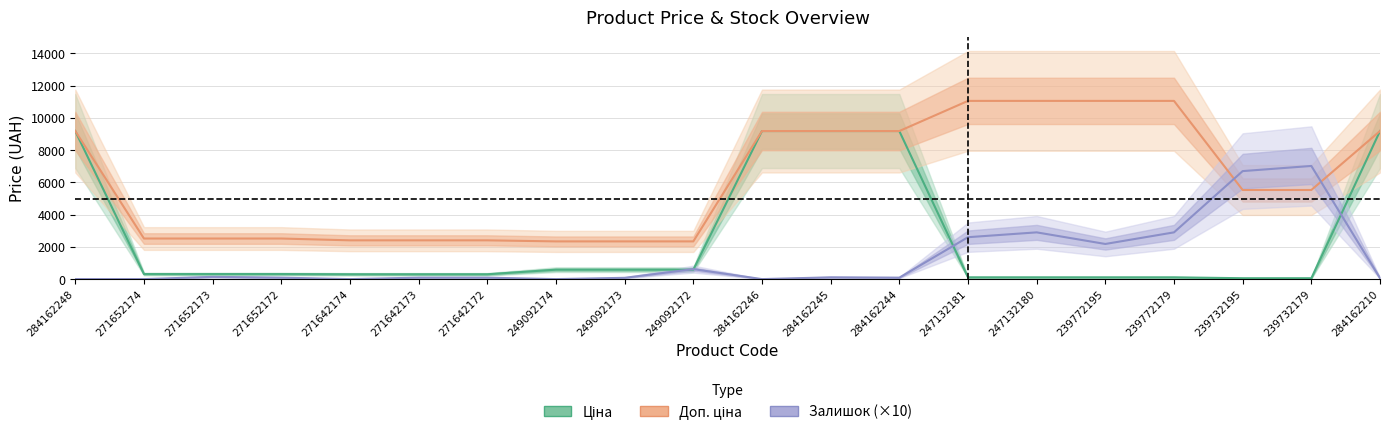

What is the sum of the Доп. ціна values at 271642172 and 239732179?

7933.2